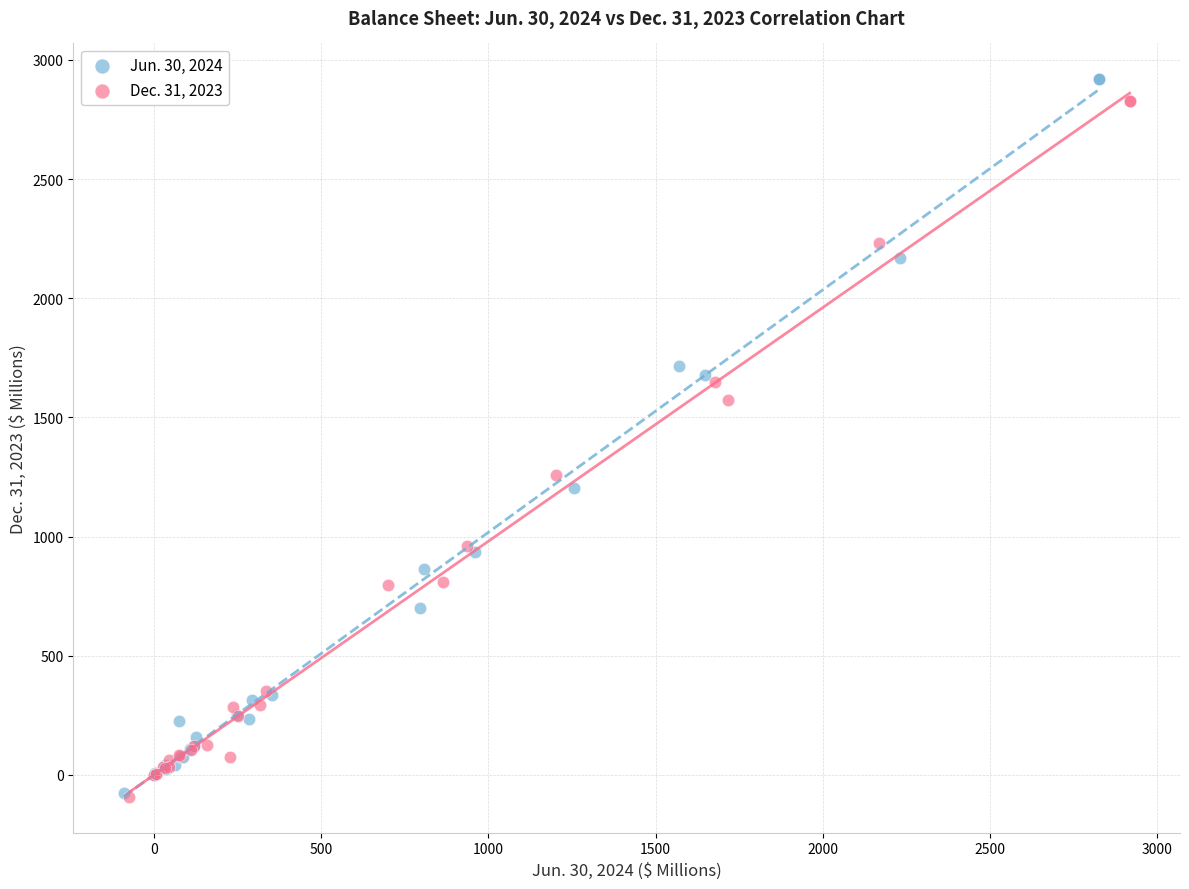

Which series reaches the maximum Y coordinate?

Jun. 30, 2024